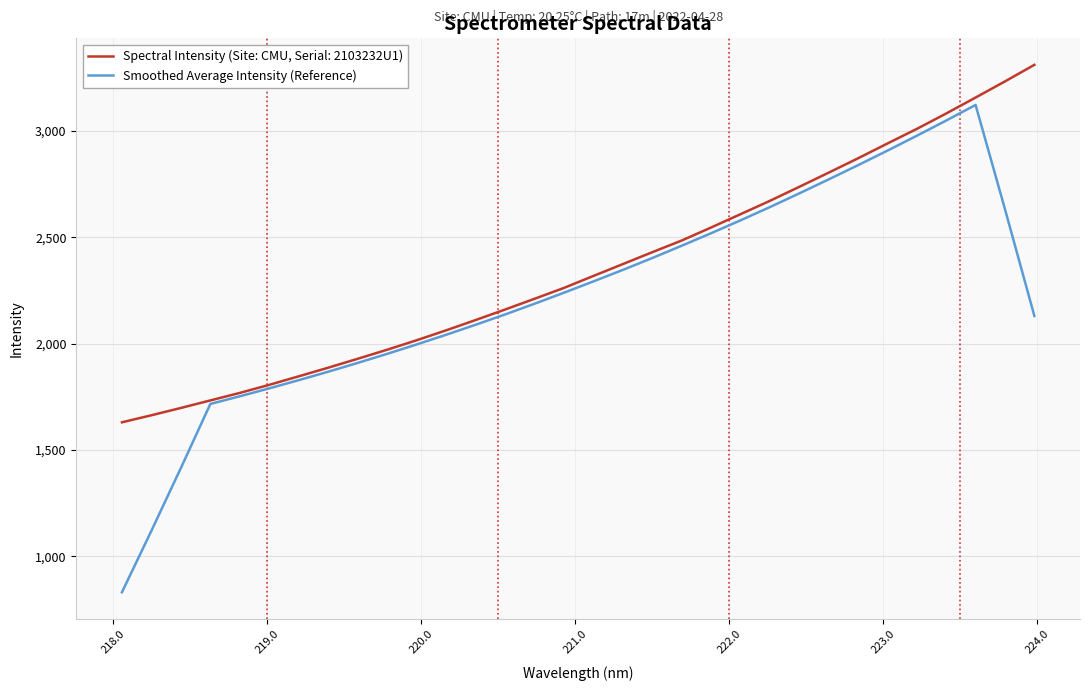

Which series has the largest range (max minus min)?

Smoothed Average Intensity (Reference)